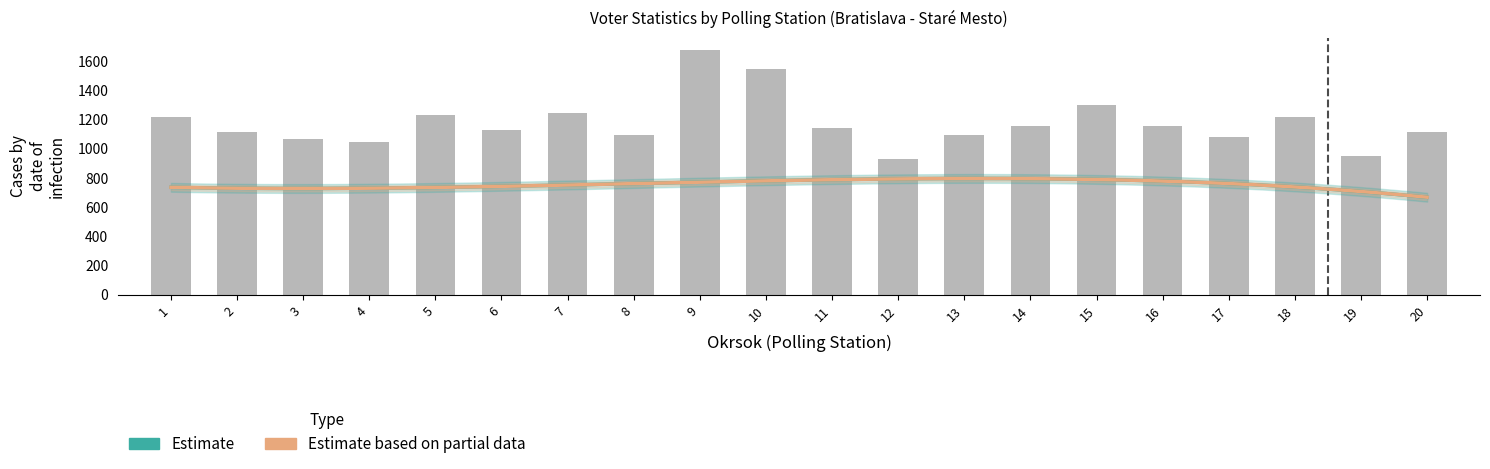

What is the difference between the highest and lowest values at 3?

374